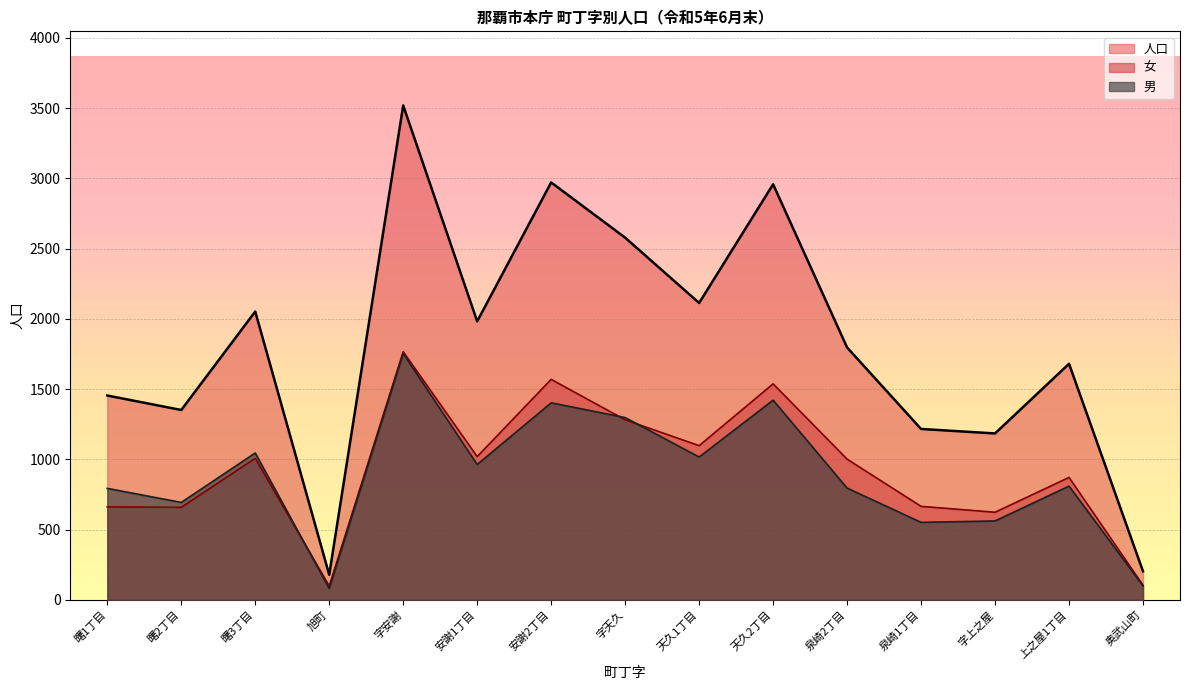

The value of 女 at 旭町 is 154. True or false?

False